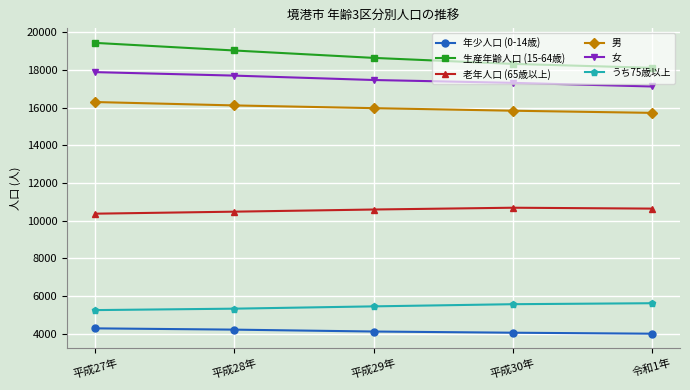

Which series has the widest spread of values?

生産年齢人口 (15-64歳)